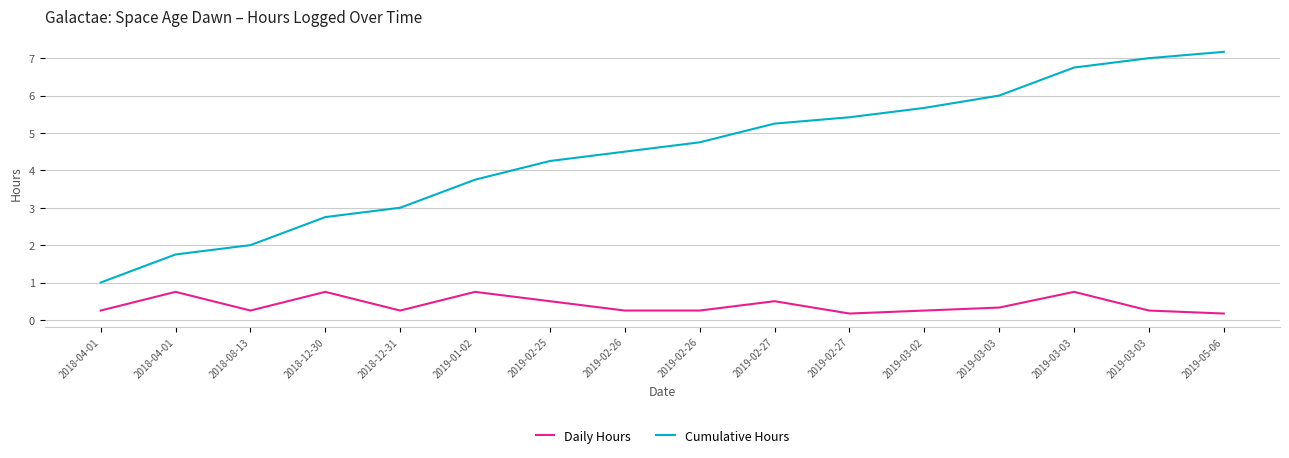

Is this an area chart (filled region under the line)?

No